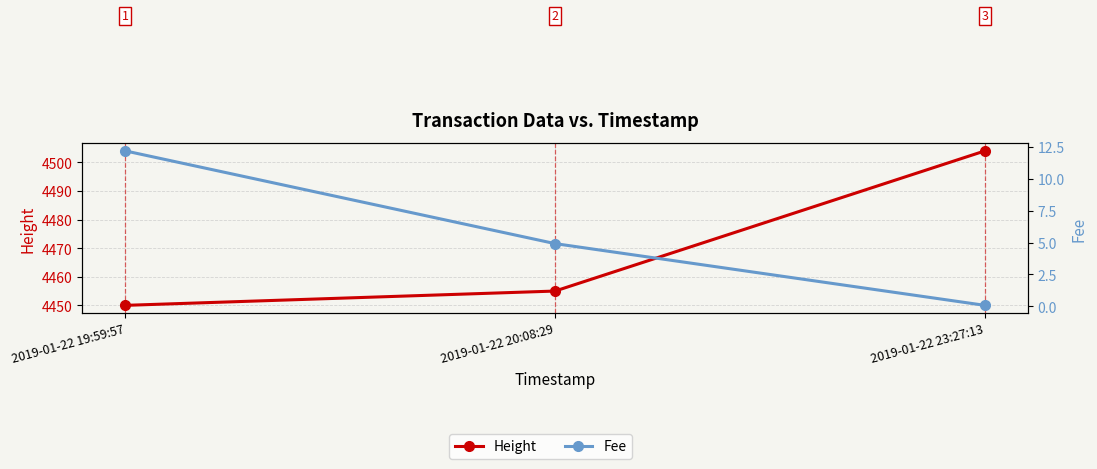

Which label corresponds to the largest value in the chart?

2019-01-22 23:27:13